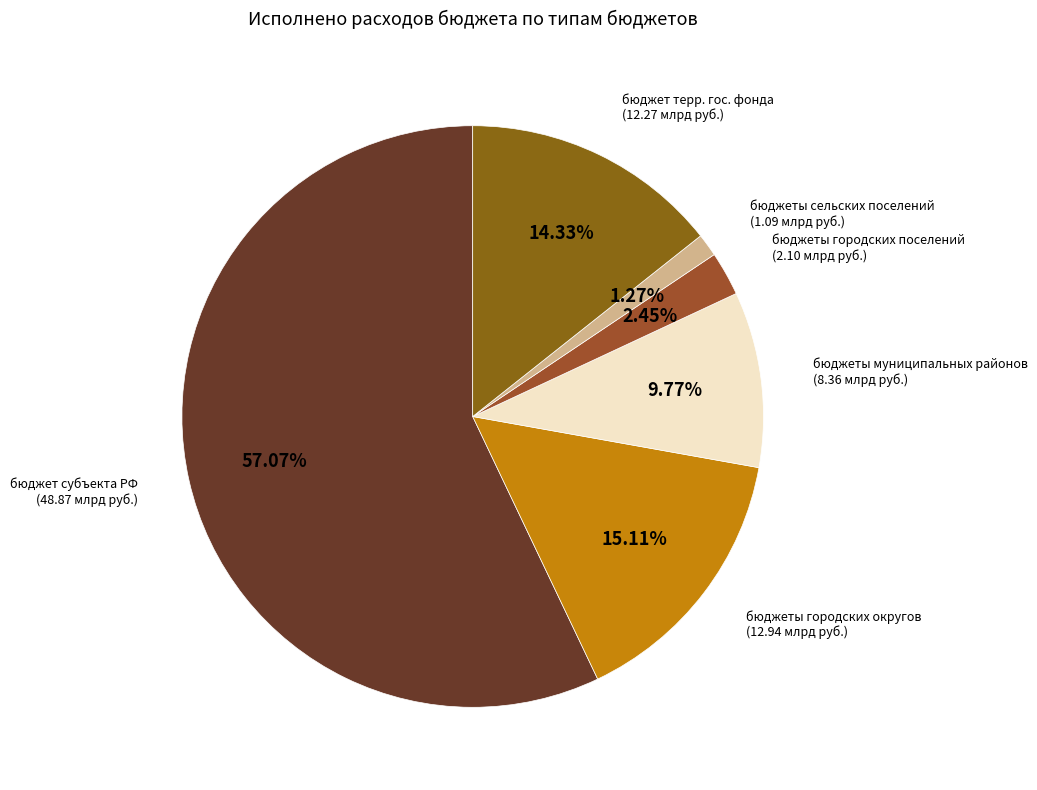

The бюджеты сельских поселений slice represents 1% of the pie. True or false?

True